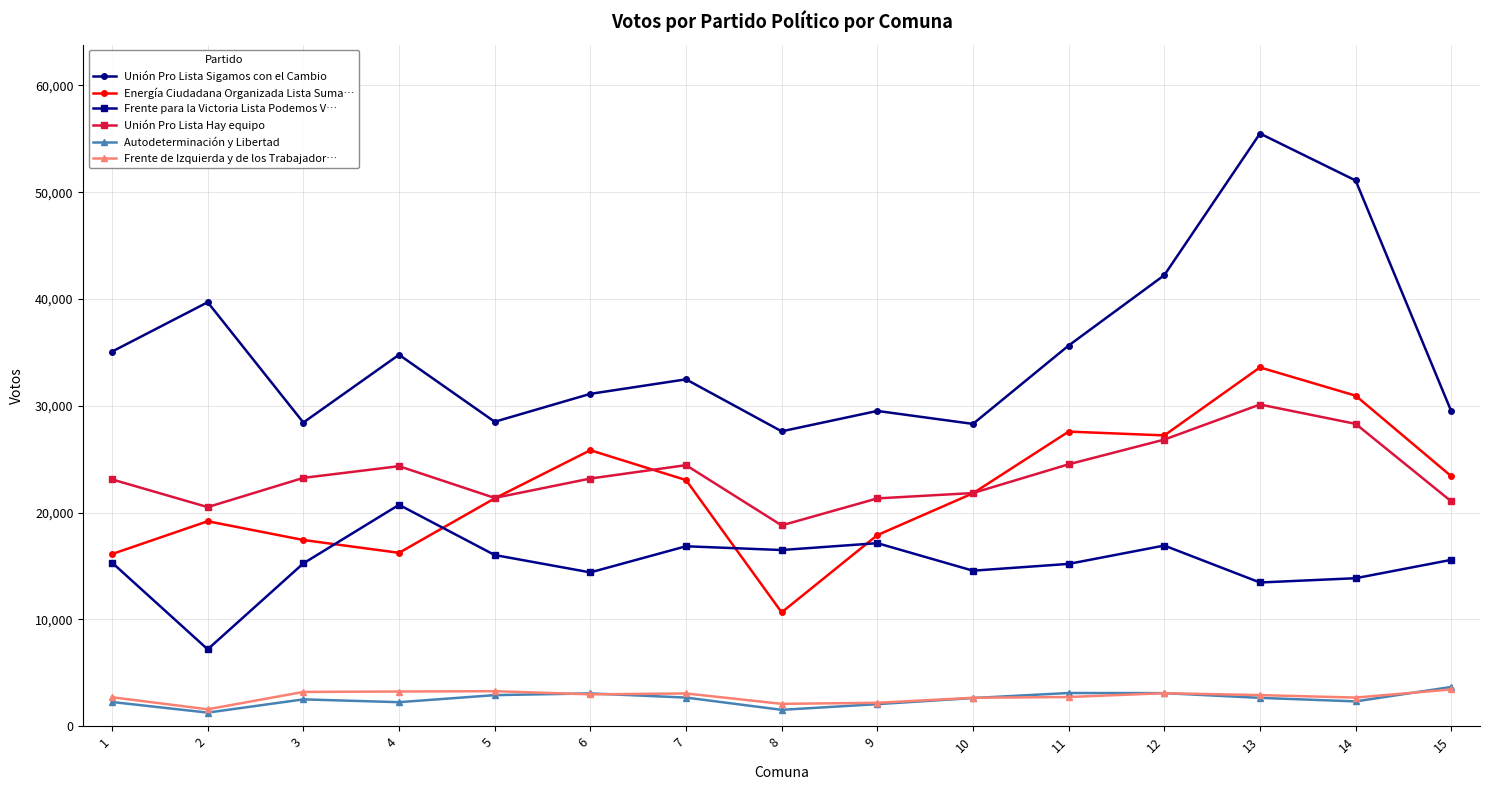

The value of Energía Ciudadana Organizada Lista Suma… at 6 is 25835. True or false?

True